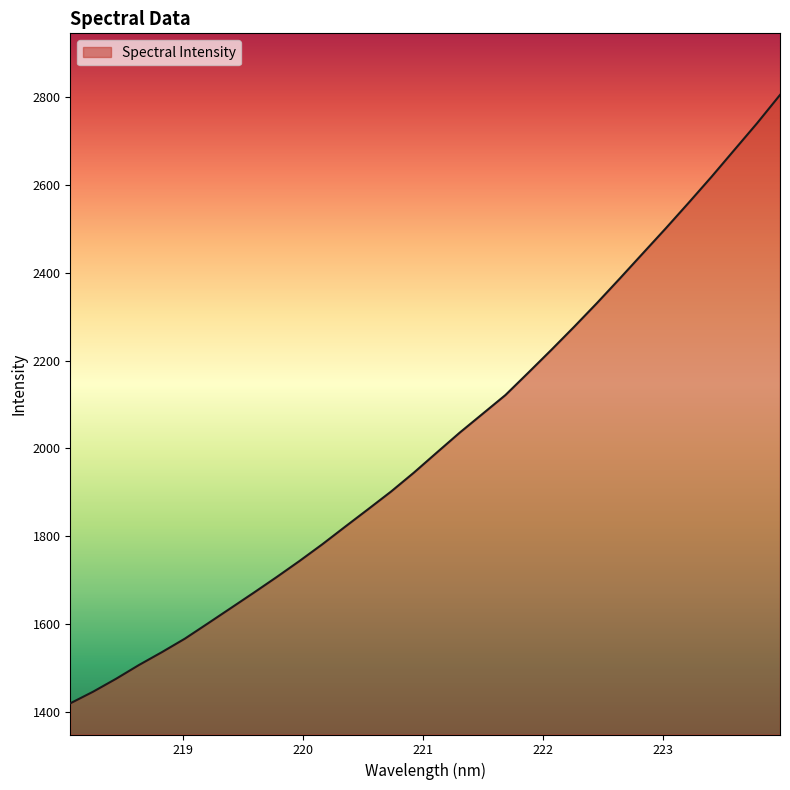

True or false: the data has more than 0 interior local peaks.

False